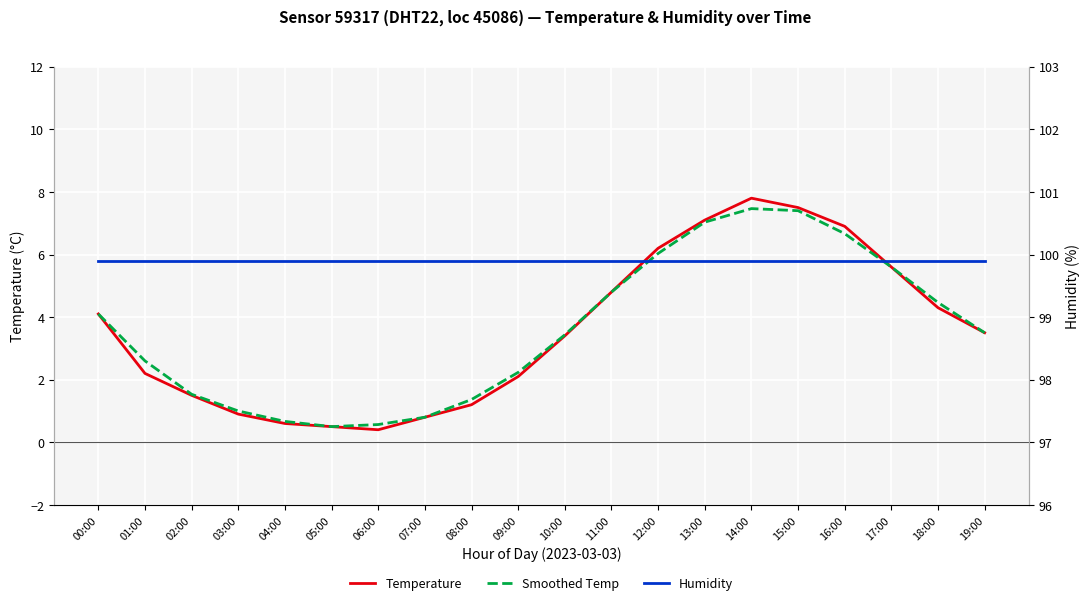

Between 12:00 and 04:00, which is larger?

12:00